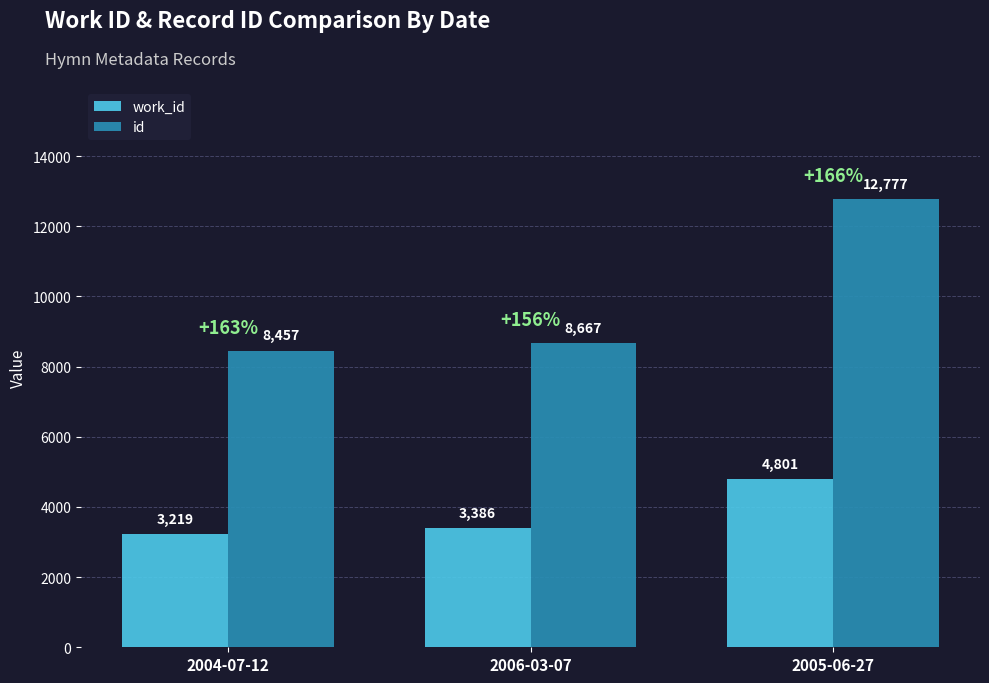

Which series has the widest spread of values?

id